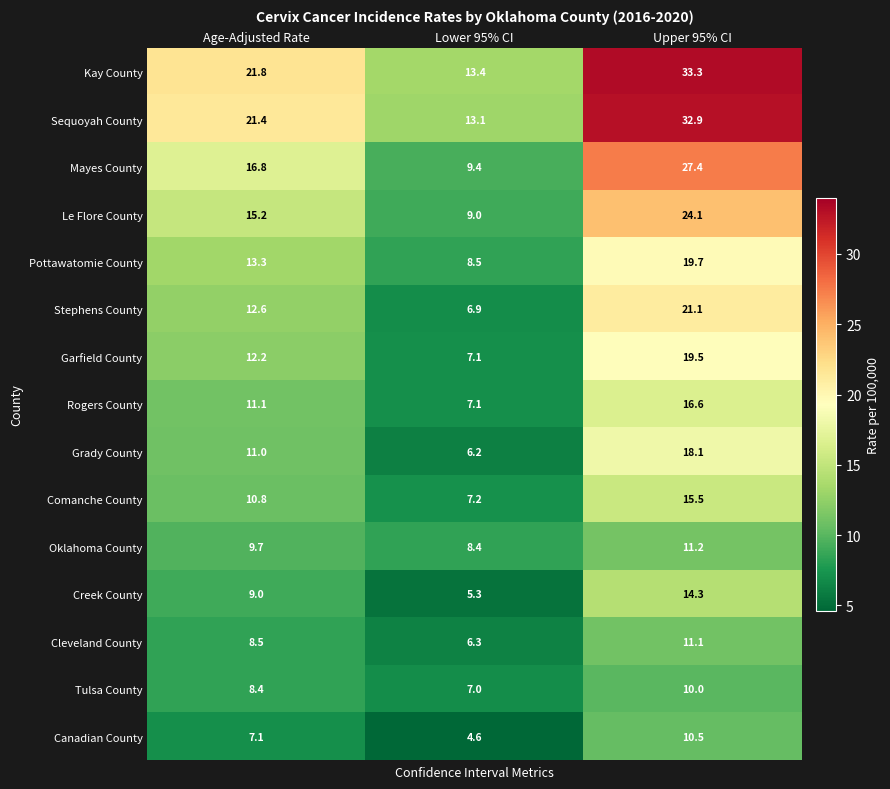

True or false: Cleveland County has a value of 2.1 at Age-Adjusted Rate.

False